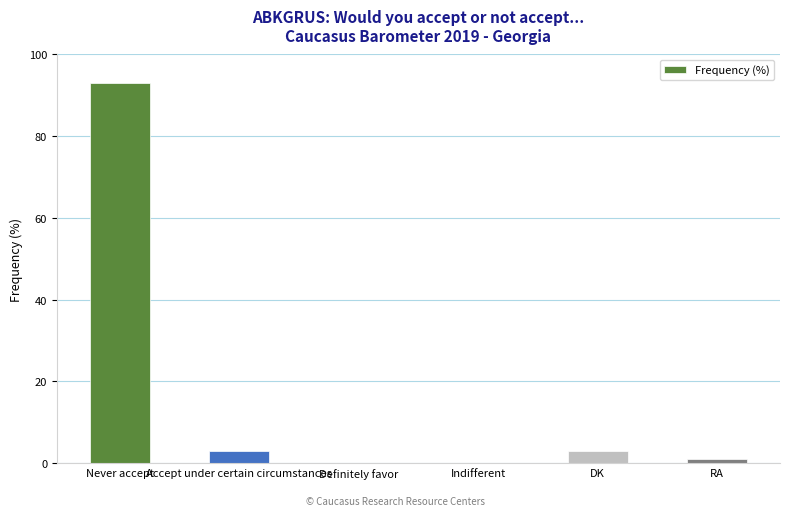

True or false: the data shows -39 at Definitely favor.

False